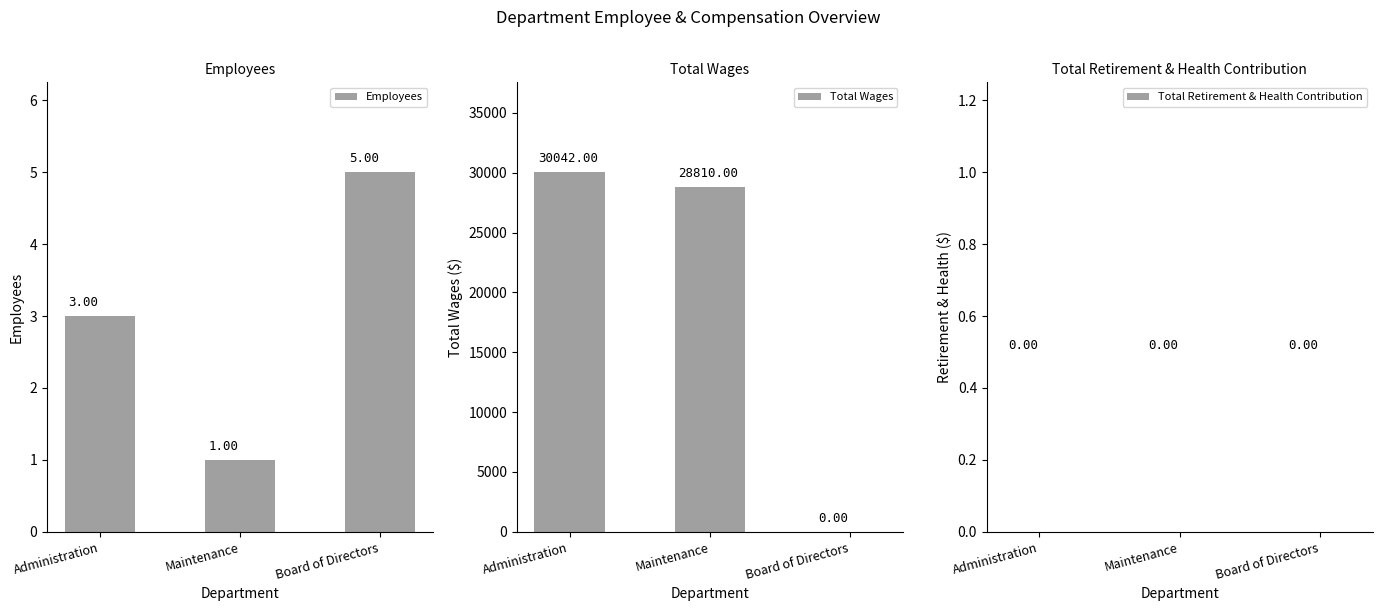

What are all the series names shown in the legend?

Employees, Total Wages, Total Retirement & Health Contribution